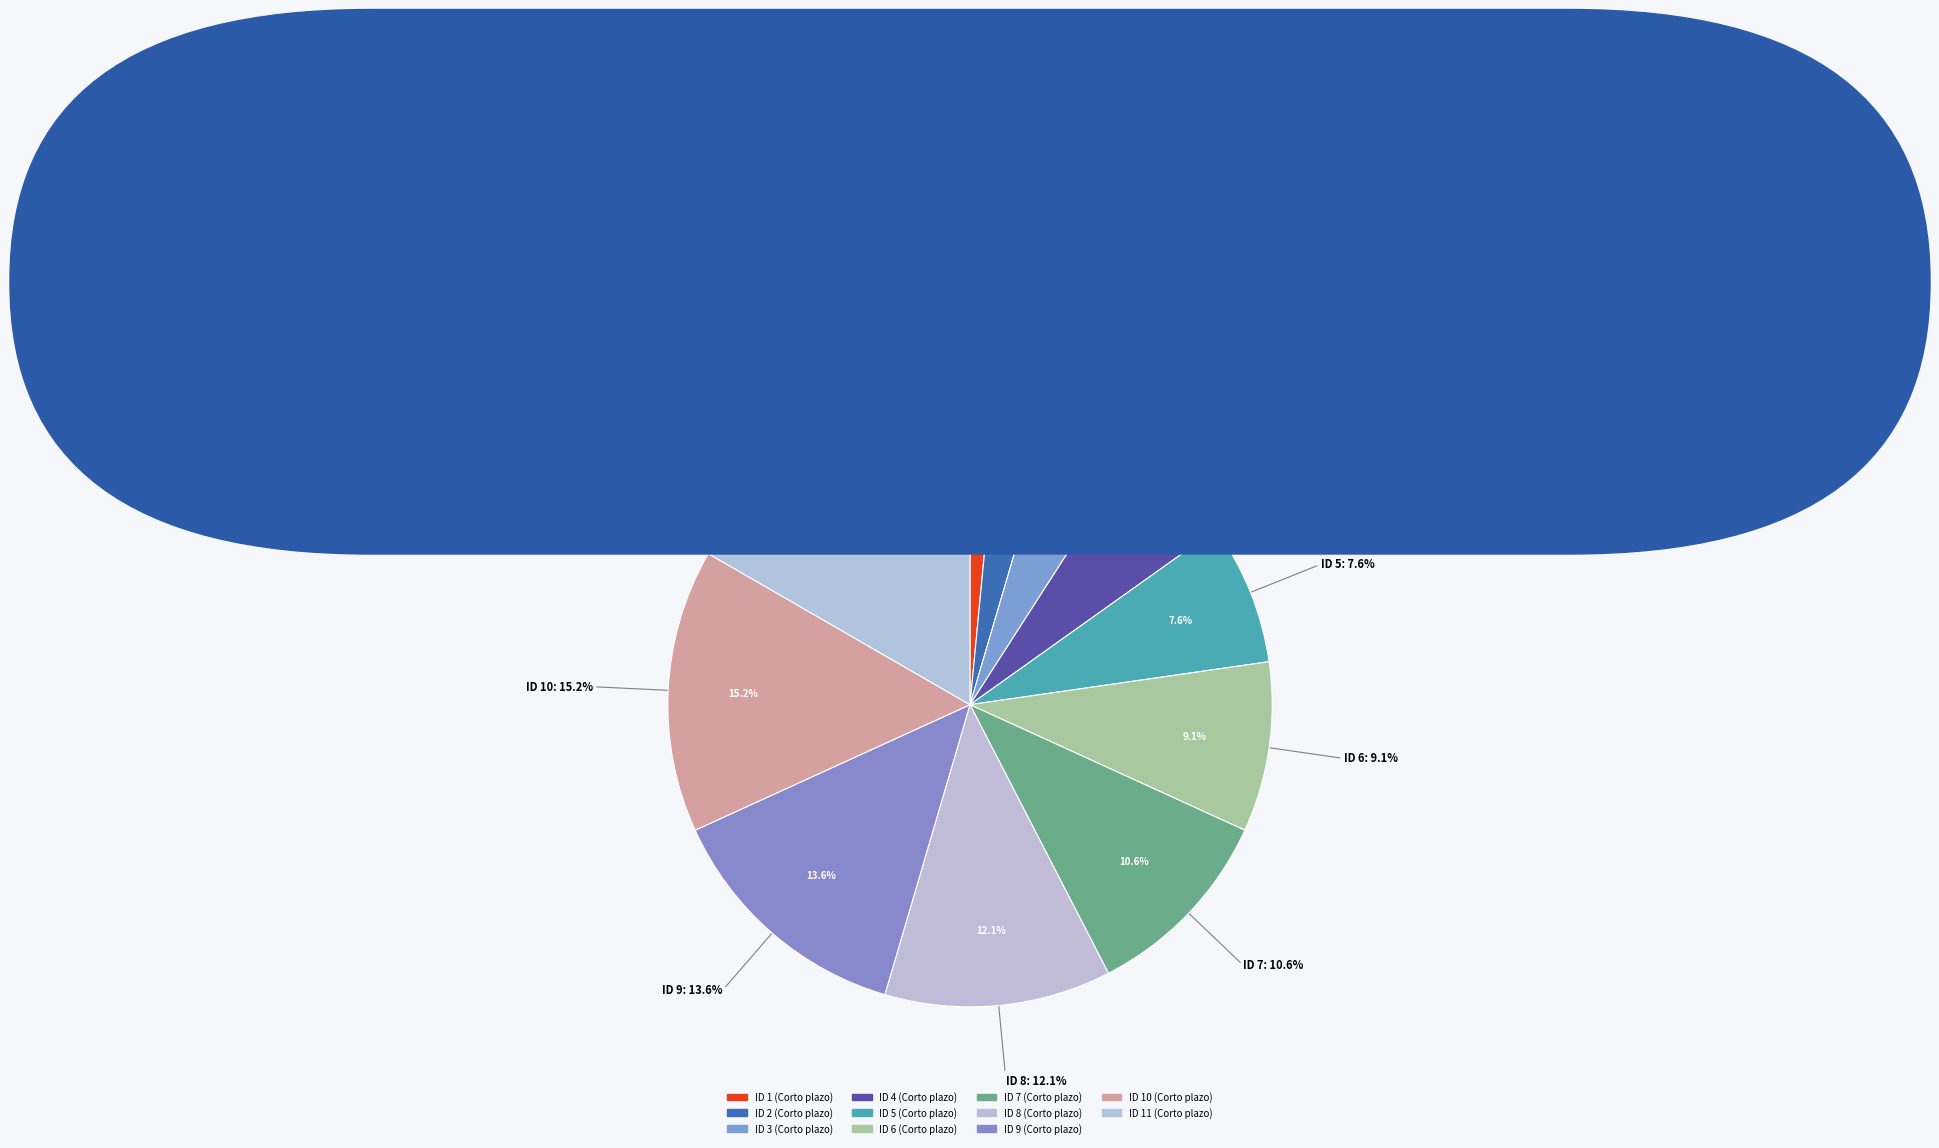

Is it true that Corto plazo (ID 4) is 6% of the pie?

True